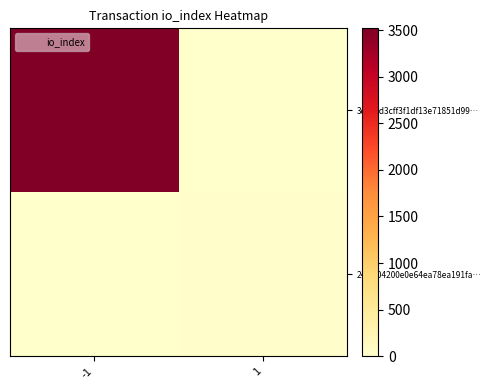

At which category is the sum across all series the highest?

-1